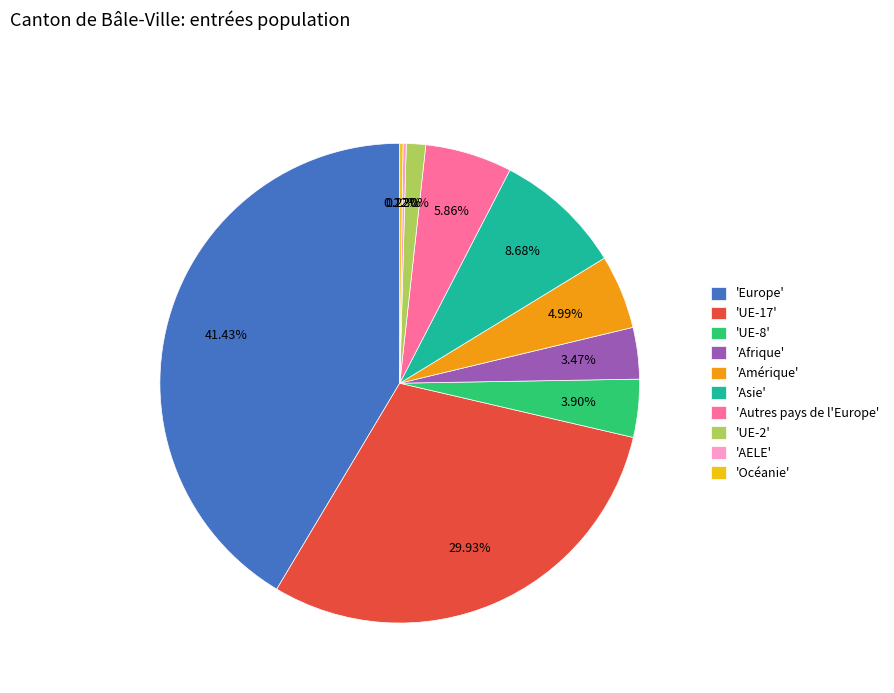

Between 'UE-17' and 'Europe', which is larger?

'Europe'